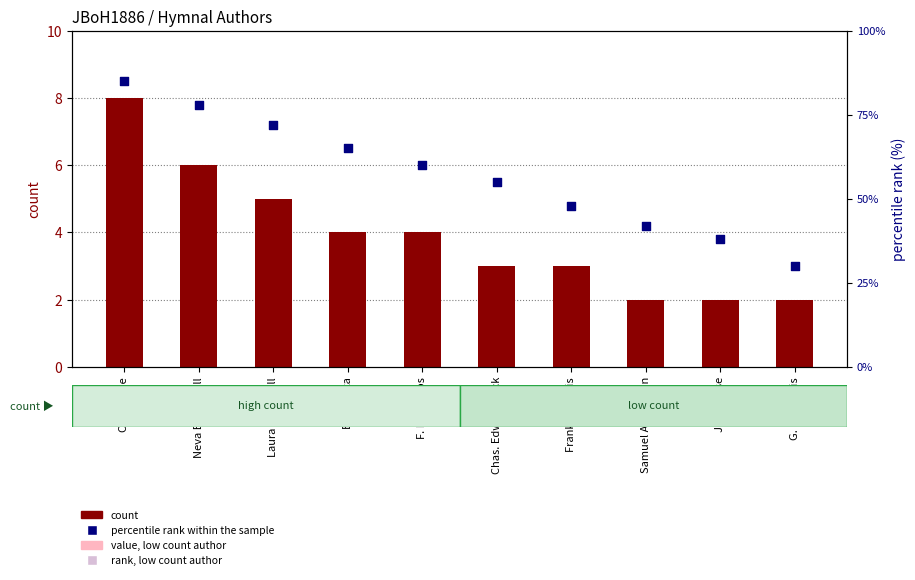

At how many categories does at least one series exceed 47?

7